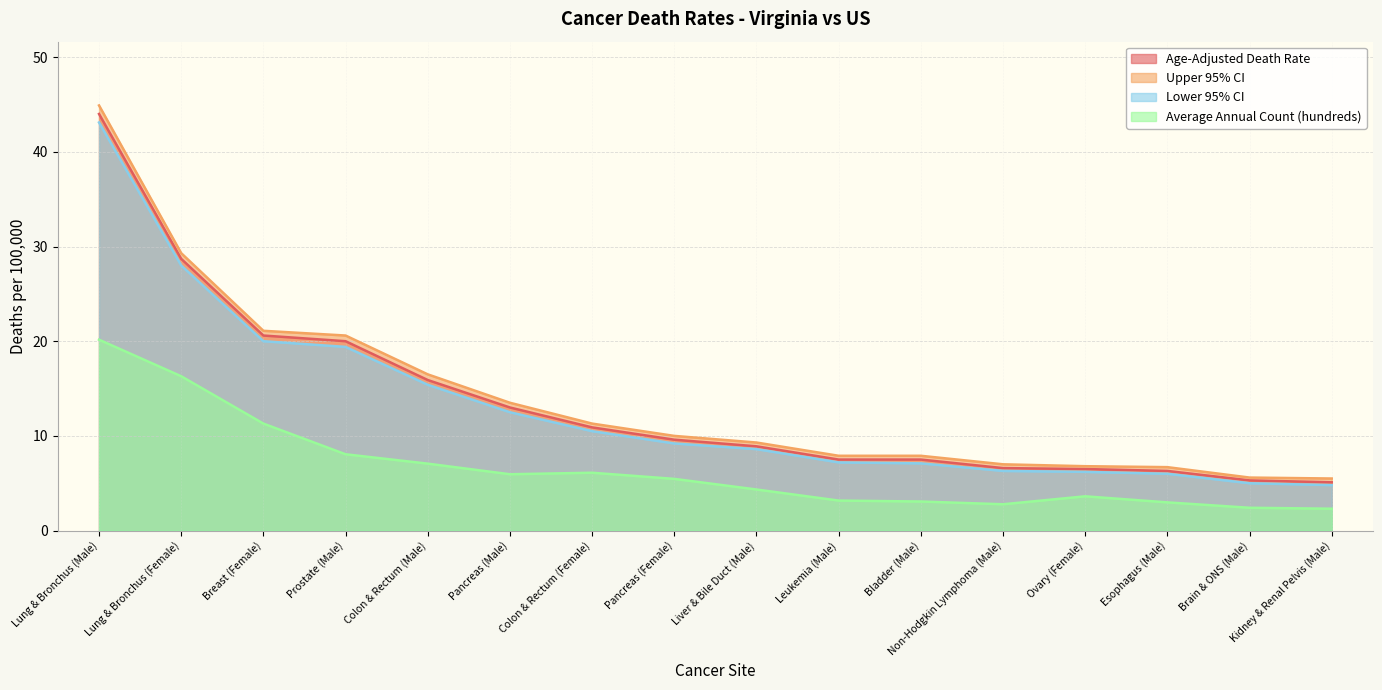

What is the label of the 9th point from the left?

Liver & Bile Duct (Male)